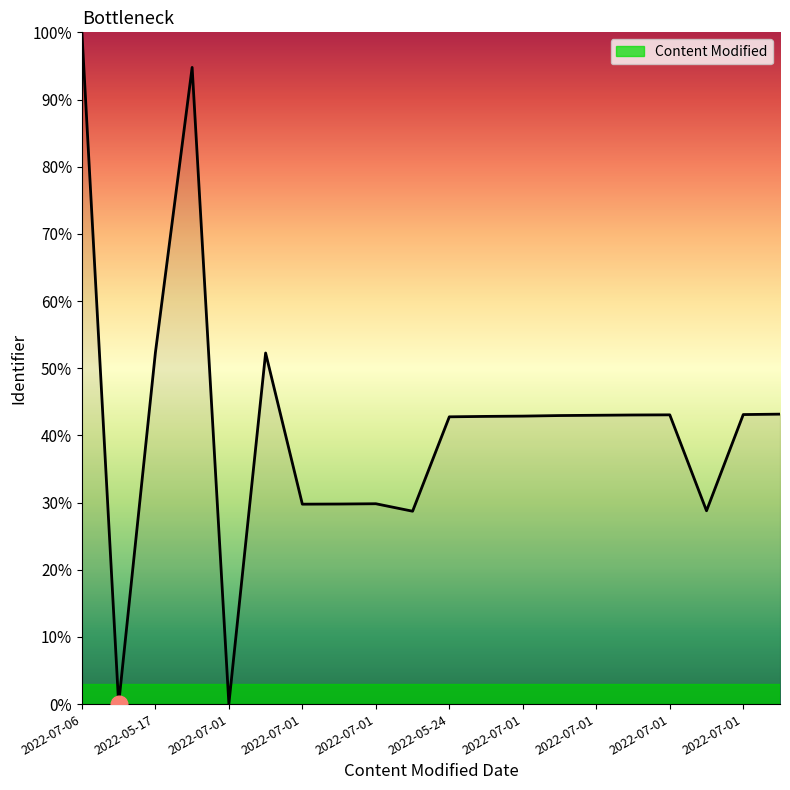

What is the difference between the maximum and minimum values?

100.0